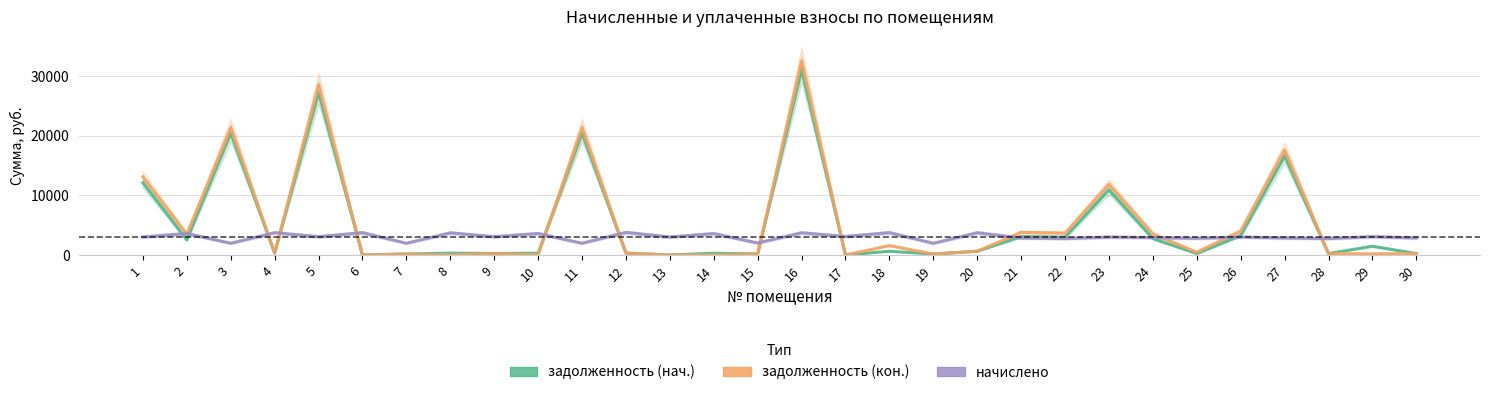

True or false: начислено has more than 2 interior local peaks.

True